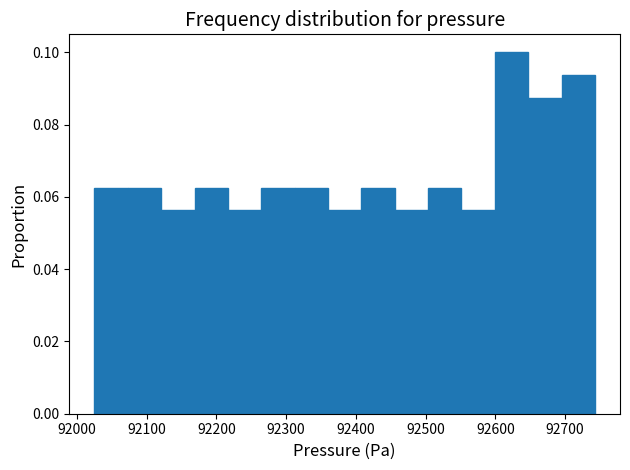

Over which range of the x-axis is the bar tallest?

92600 to 92650